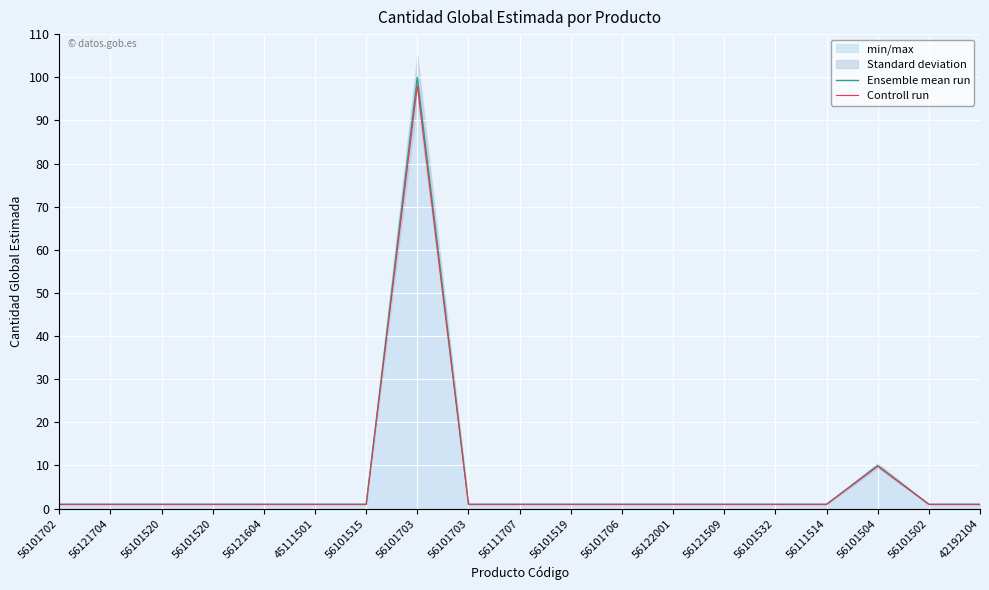

What is the highest value of the Controll run series?

98.0